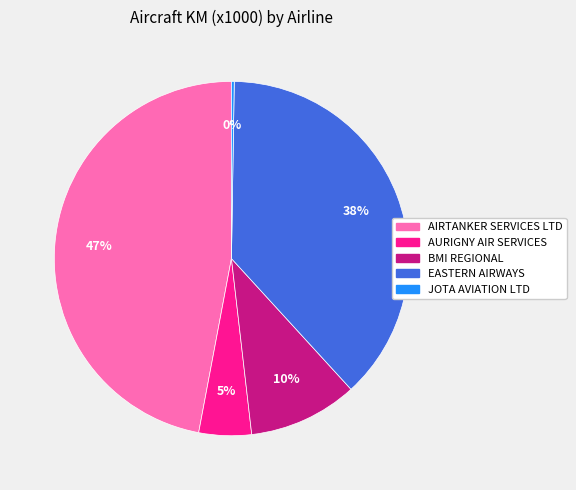

To the nearest percent, what portion does AURIGNY AIR SERVICES represent?

5%